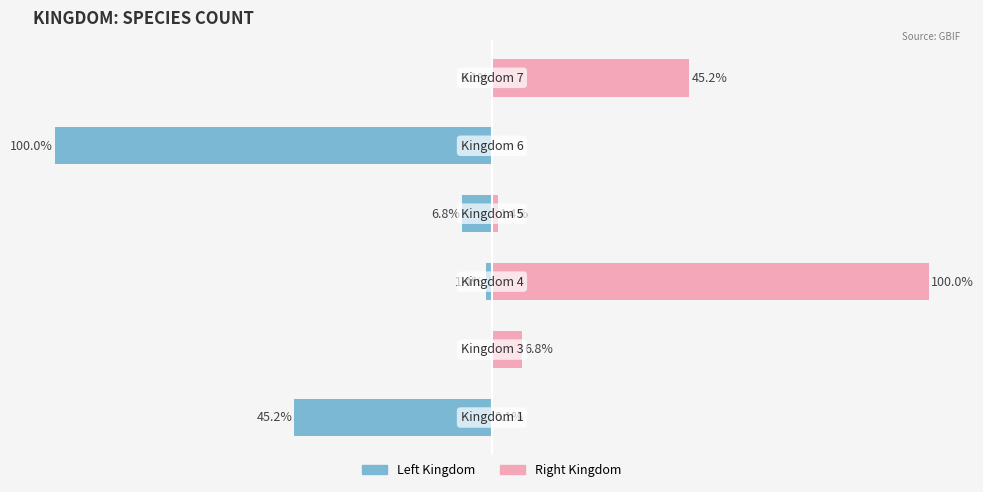

What is the difference between the maximum and minimum values in the Kingdom (Right) series?

100.0